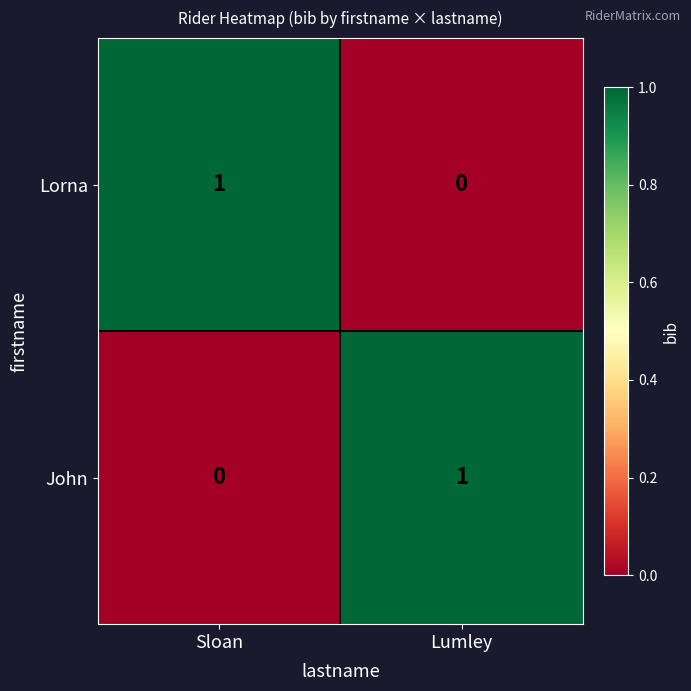

Reading left to right, list all the values displayed in this chart.

Lorna: 1	0
John: 0	1